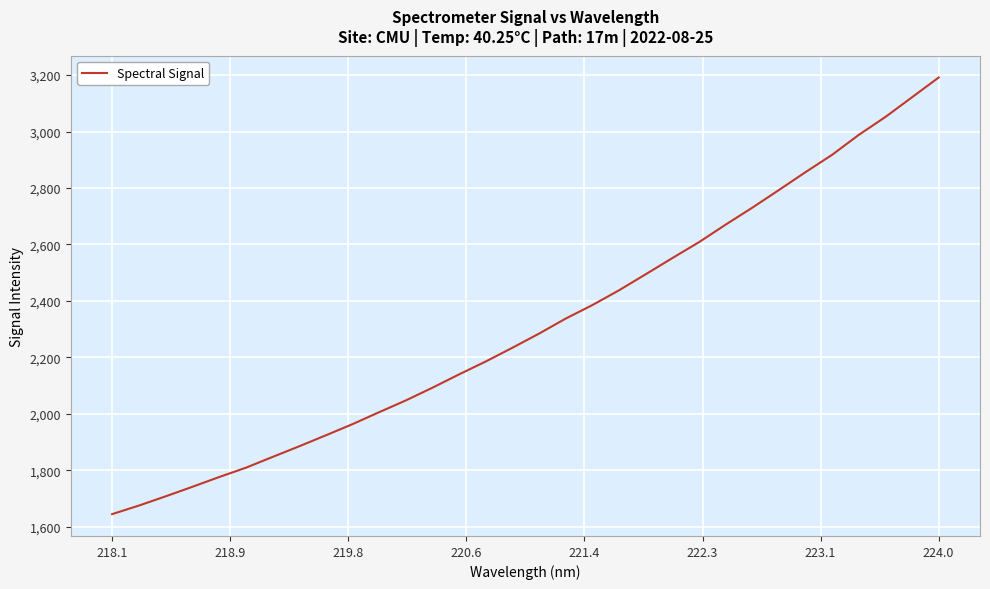

What is the difference between the maximum and minimum values?

1546.9